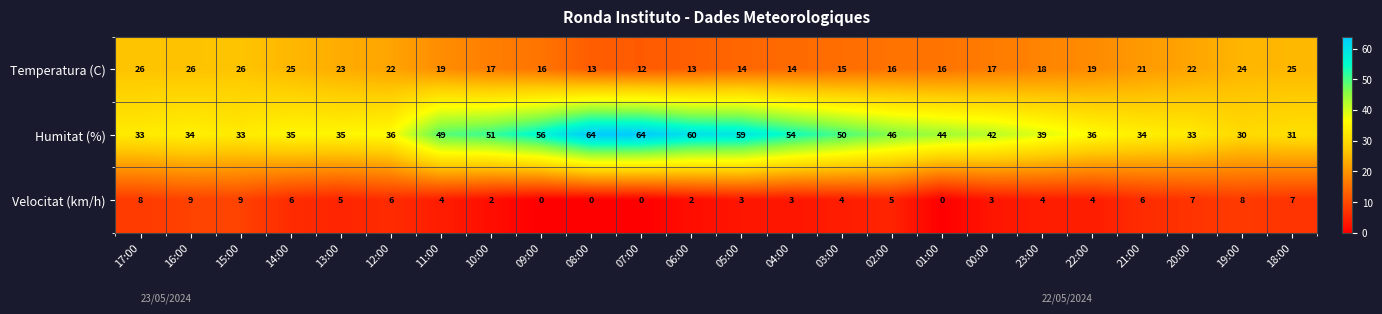

At 04:00, list the series in order from smallest to largest.

Velocitat (km/h), Temperatura (C), Humitat (%)